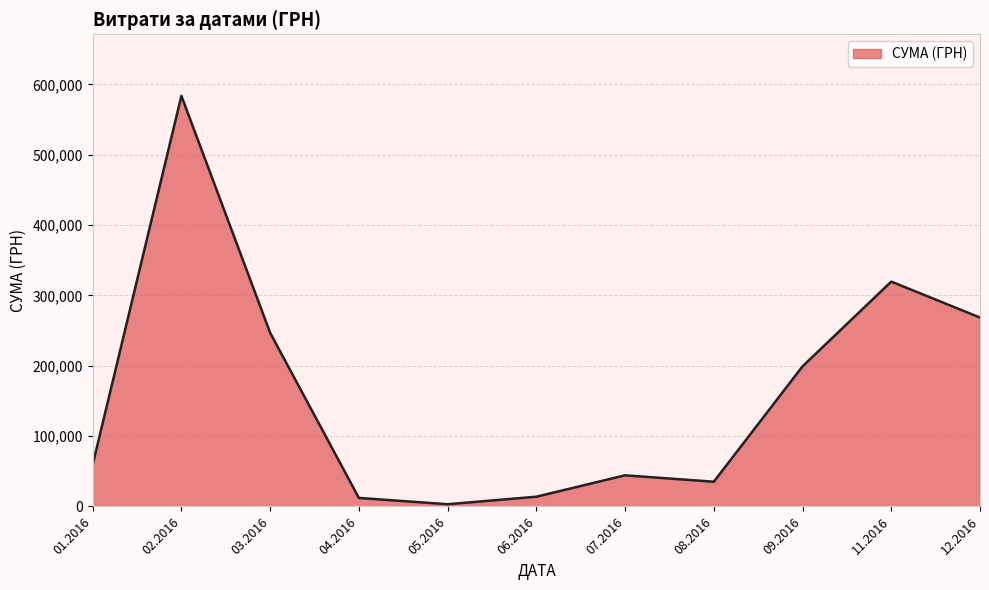

Is it true that the value at 12.2016 is 173155.1?

False